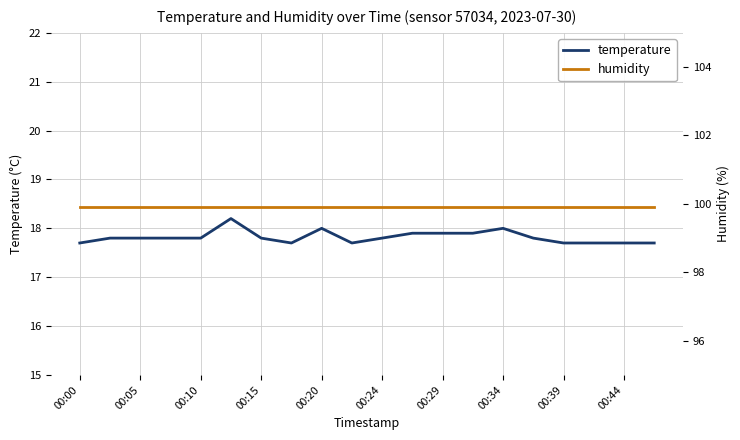

Is it true that temperature equals 17.7 at 00:44?

True